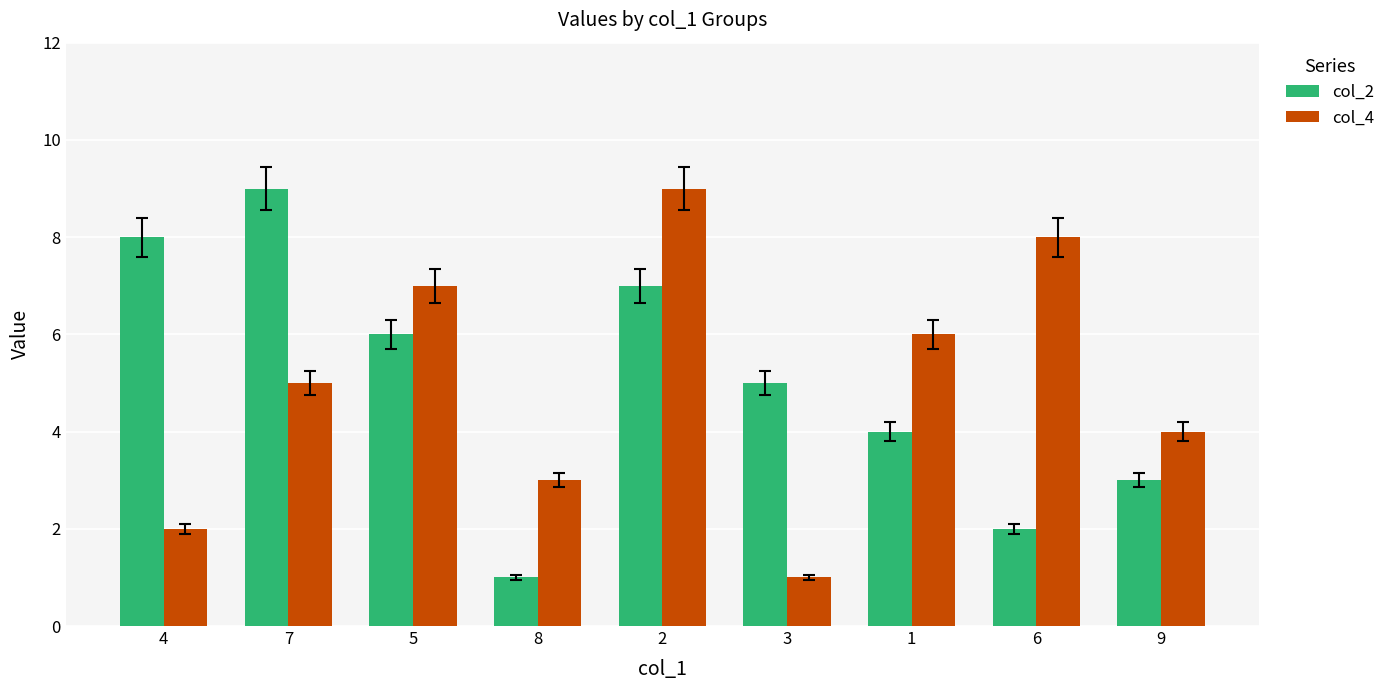

Is the value of col_2 at 5 greater than the value of col_4 at 6?

No